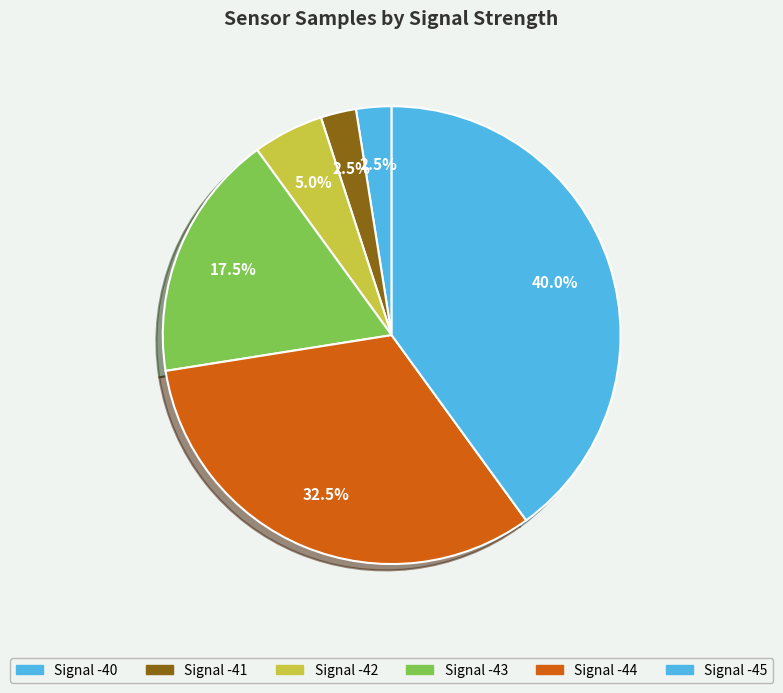

Is there any slice that represents more than half of the pie?

No